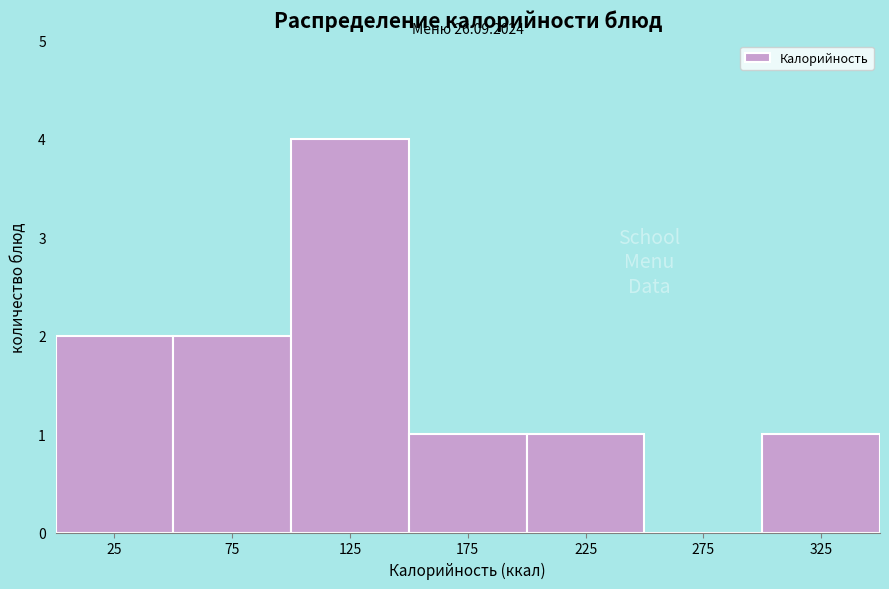

Which range on the x-axis has the tallest bar?

100 to 150